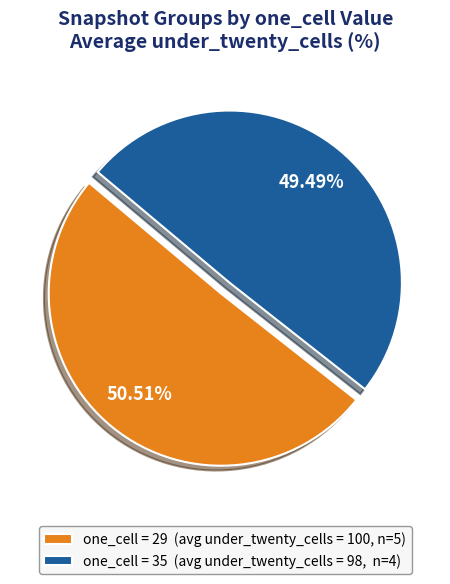

Do one_cell = 29 (avg under_twenty_cells = 100, n=5) and one_cell = 35 (avg under_twenty_cells = 98, n=4) together represent more than half of the pie?

Yes